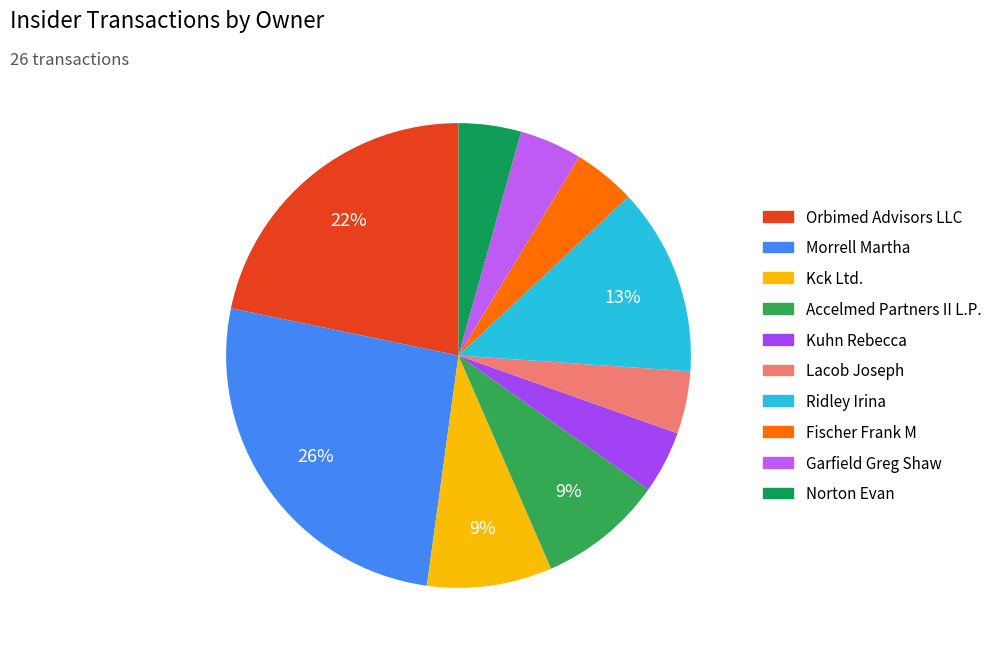

To the nearest percent, what percentage of the pie is Accelmed Partners II L.P.?

9%